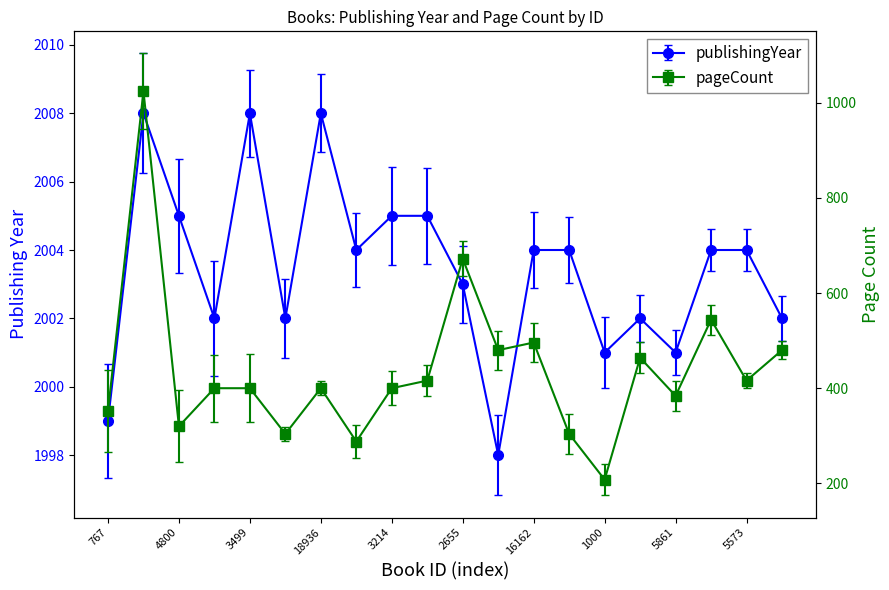

How many distinct data groups are displayed?

2